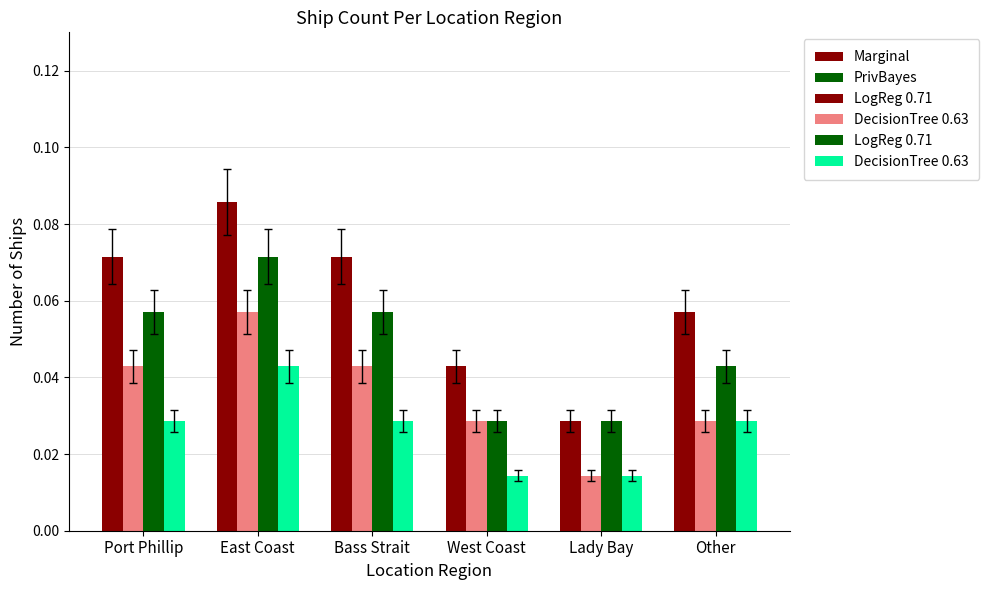

At which category is the sum across all series the highest?

East Coast